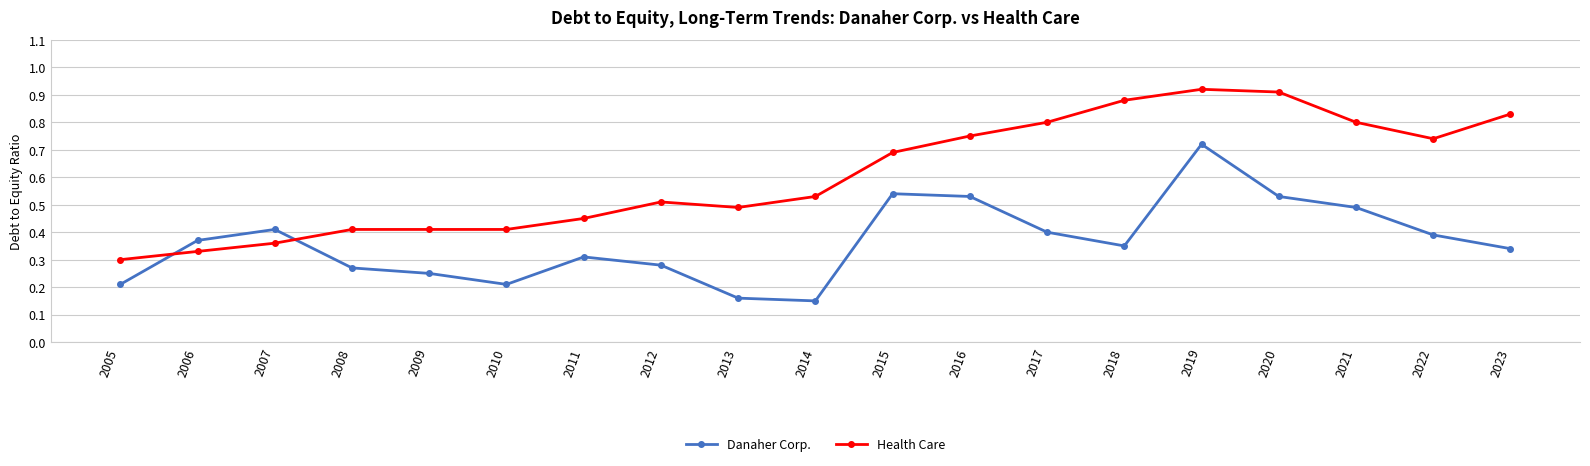

Which category has the highest value across all series?

2019